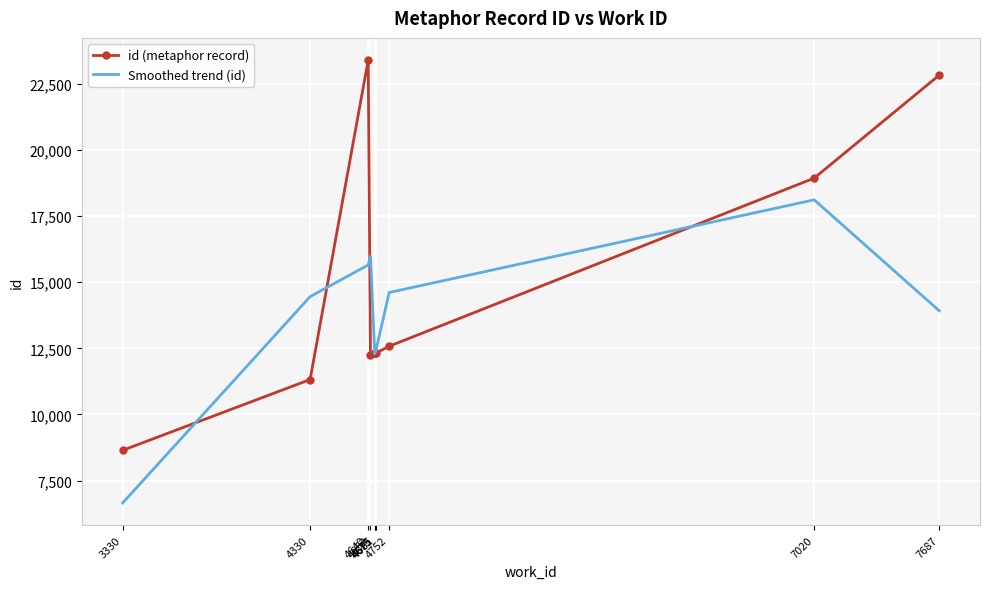

True or false: id (metaphor record) and Smoothed trend (id) intersect in this chart.

True